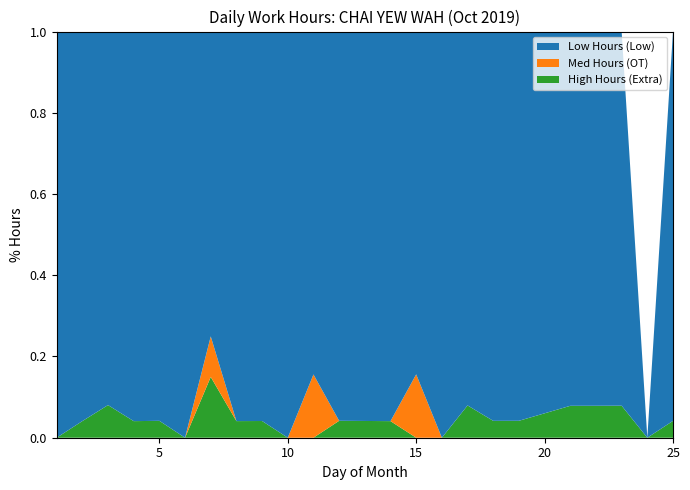

Is it true that High Hours (Extra) equals -0.1 at 15?

False